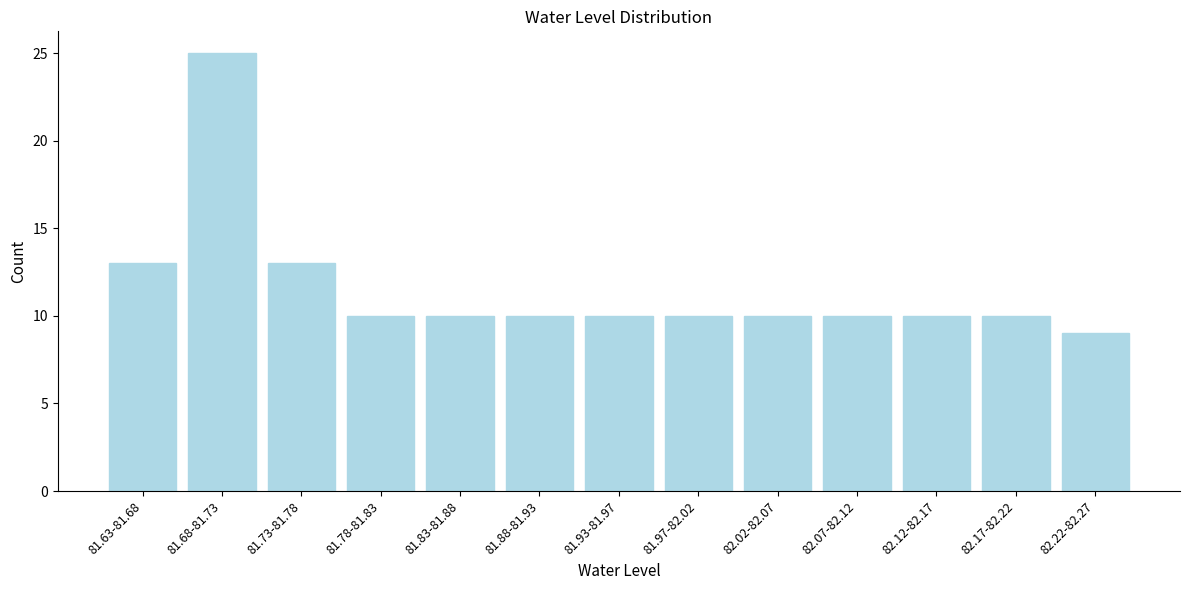

Reading left to right, transcribe all the data shown in this chart.

13	25	13	10	10	10	10	10	10	10	10	10	9